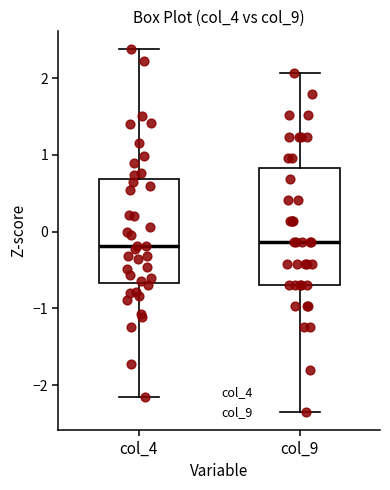

Reading left to right, read every box against the y-axis: the position of its median line, the range the box covers, and the ends of its whiskers. The values are not printed on the chart, so give them approximately, as read against the axis.

col_4: median -0.2, box -0.7 to 0.7, whiskers -2.2 to 2.4
col_9: median -0.1, box -0.7 to 0.8, whiskers -2.4 to 2.1